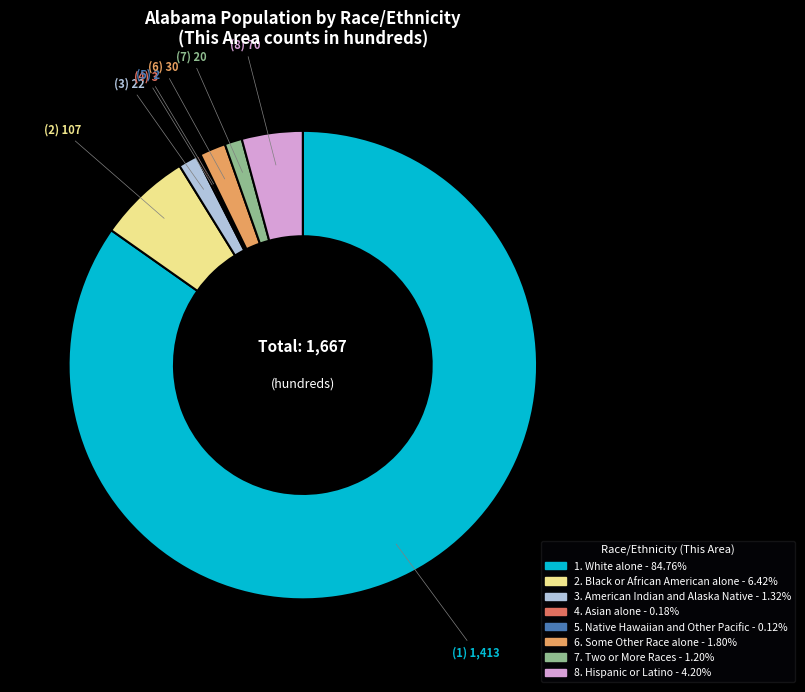

Is there a majority slice in this chart?

Yes